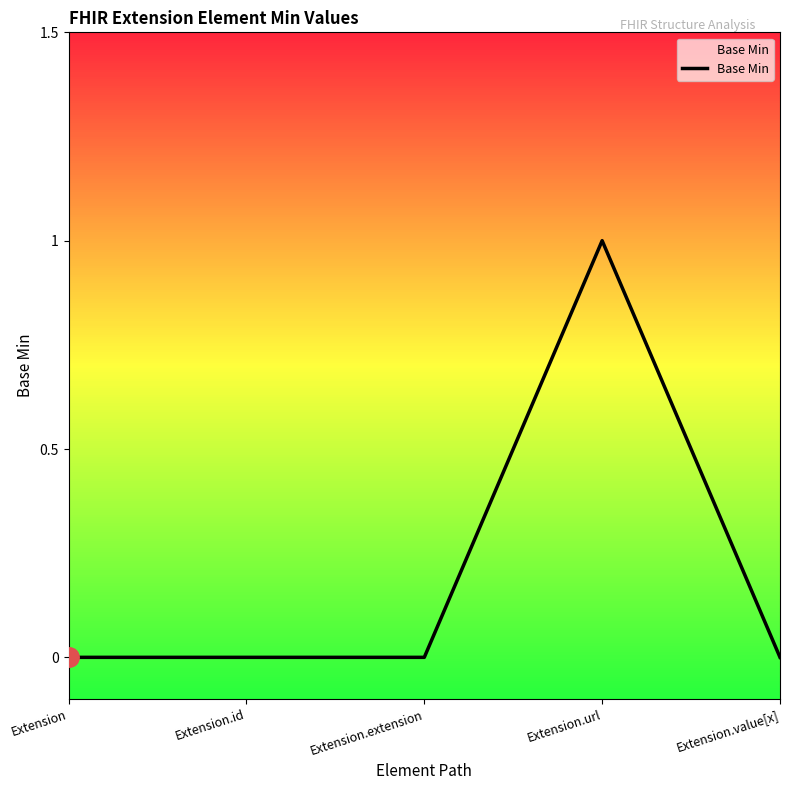

What is the difference between the maximum and second lowest values?

1